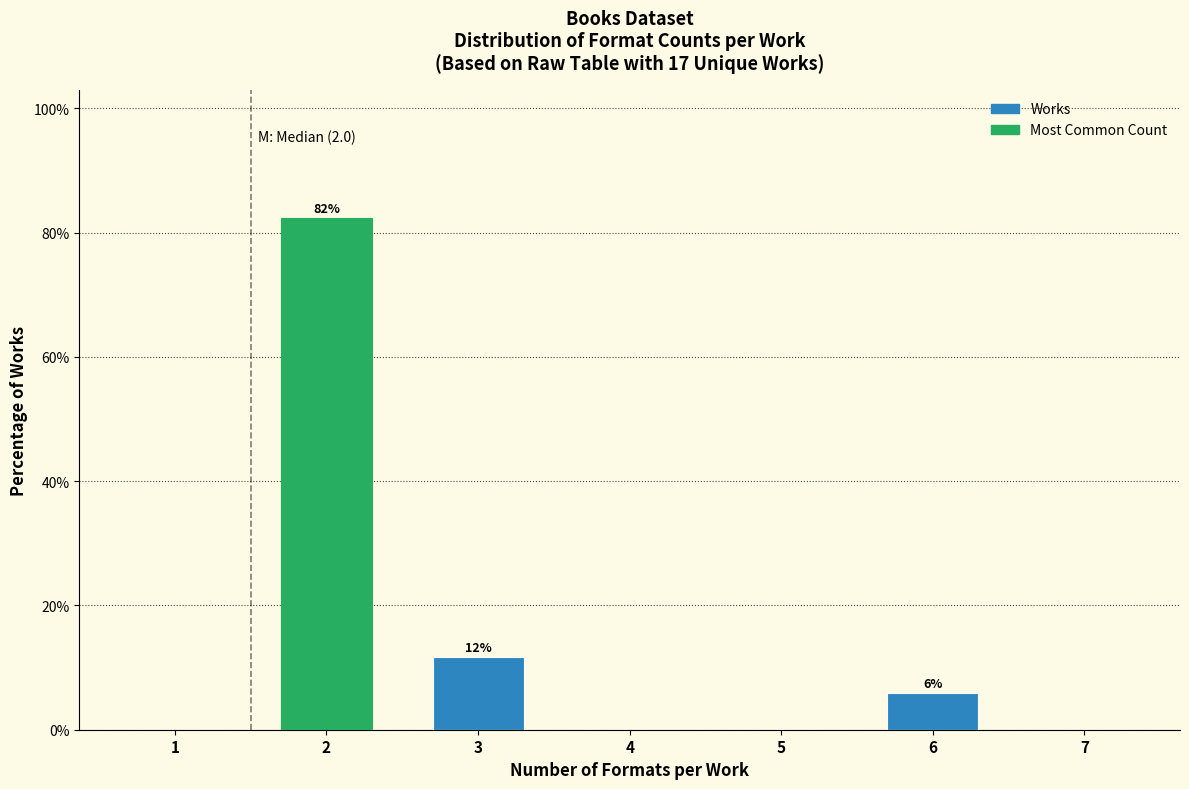

Reading left to right, what are all the values shown in this chart?

1=0.0	2=82.4	3=11.8	4=0.0	5=0.0	6=5.9	7=0.0